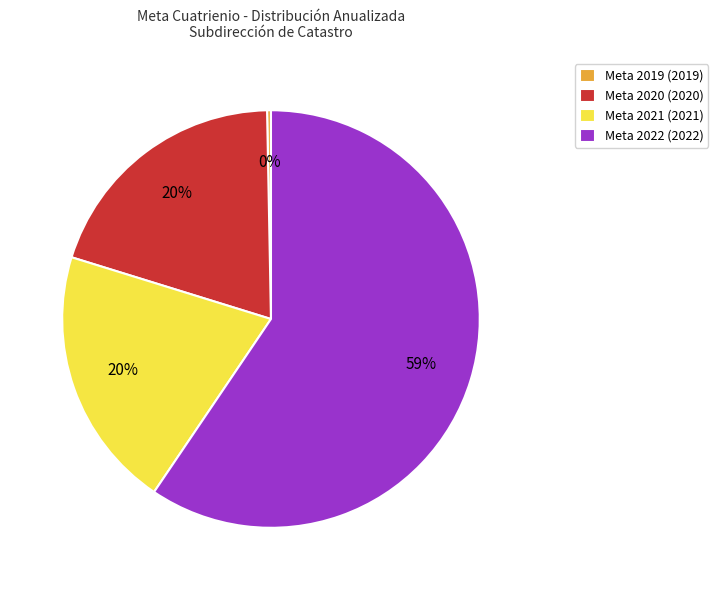

Is there a majority slice in this chart?

Yes